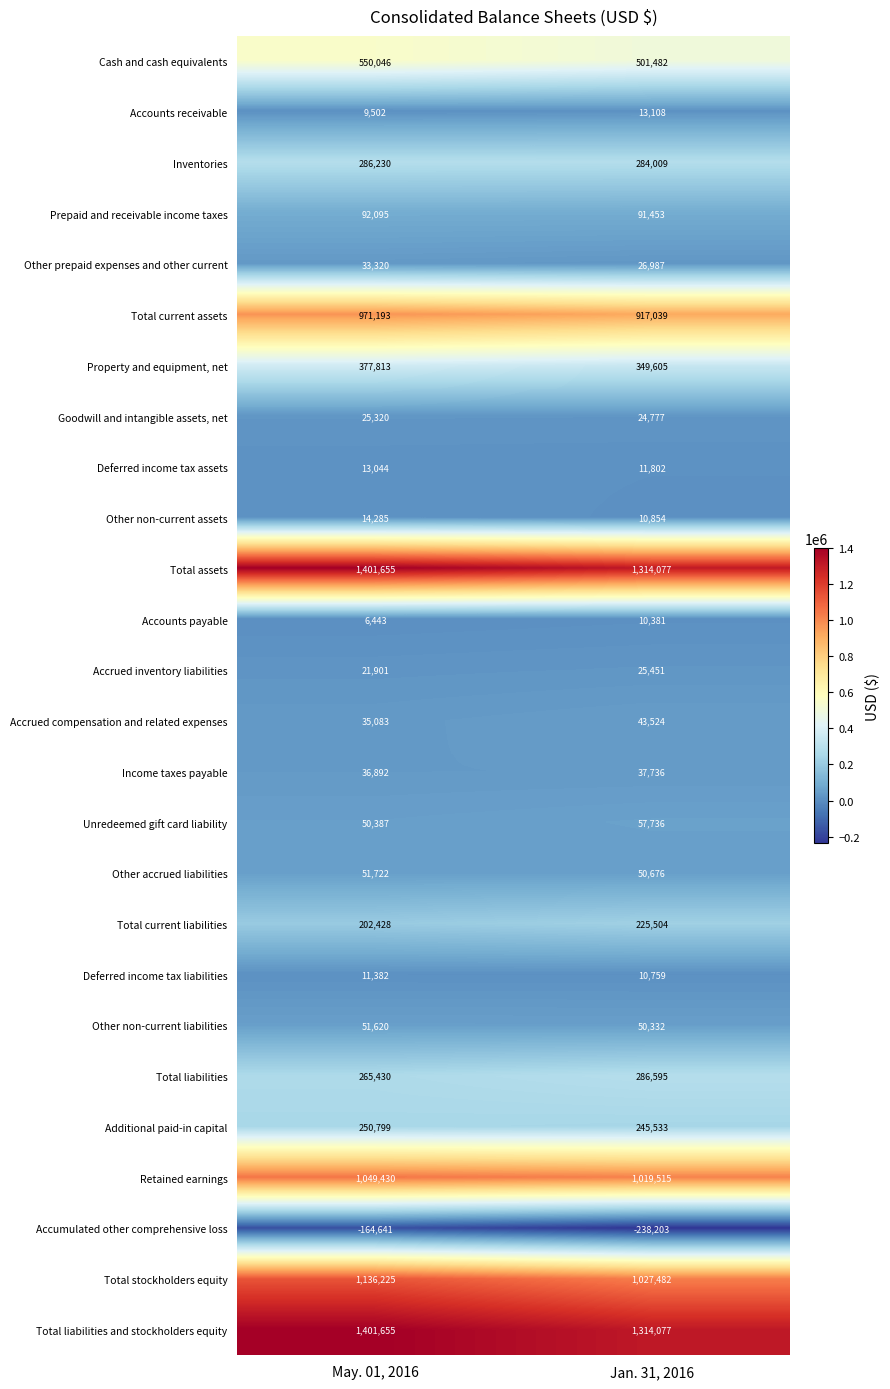

The value of Income taxes payable at Jan. 31, 2016 is 9710. True or false?

False